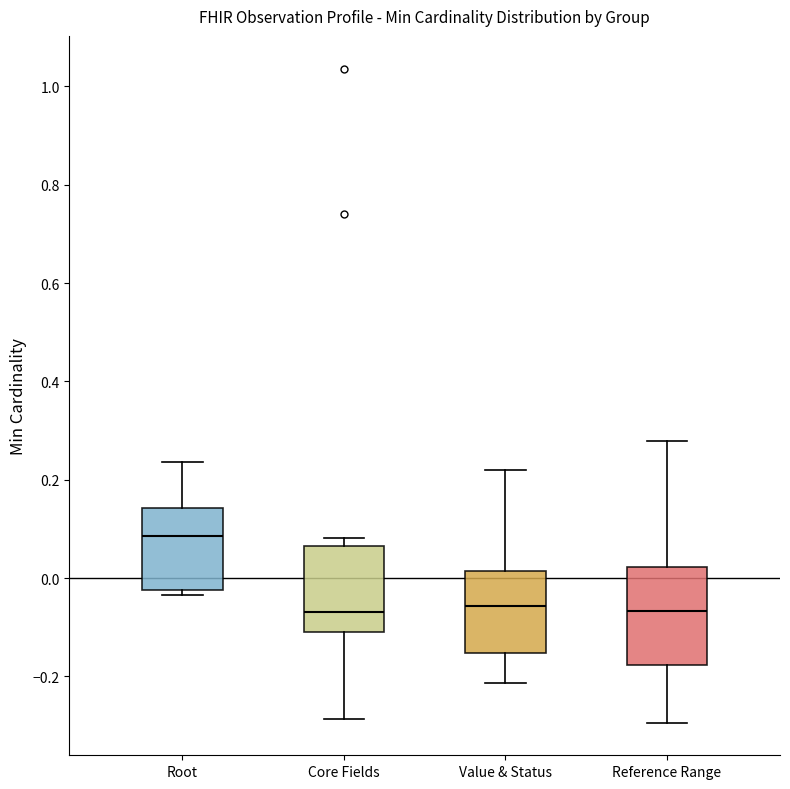

Comparing the boxes themselves (not the whiskers), which one is the tallest?

Reference Range